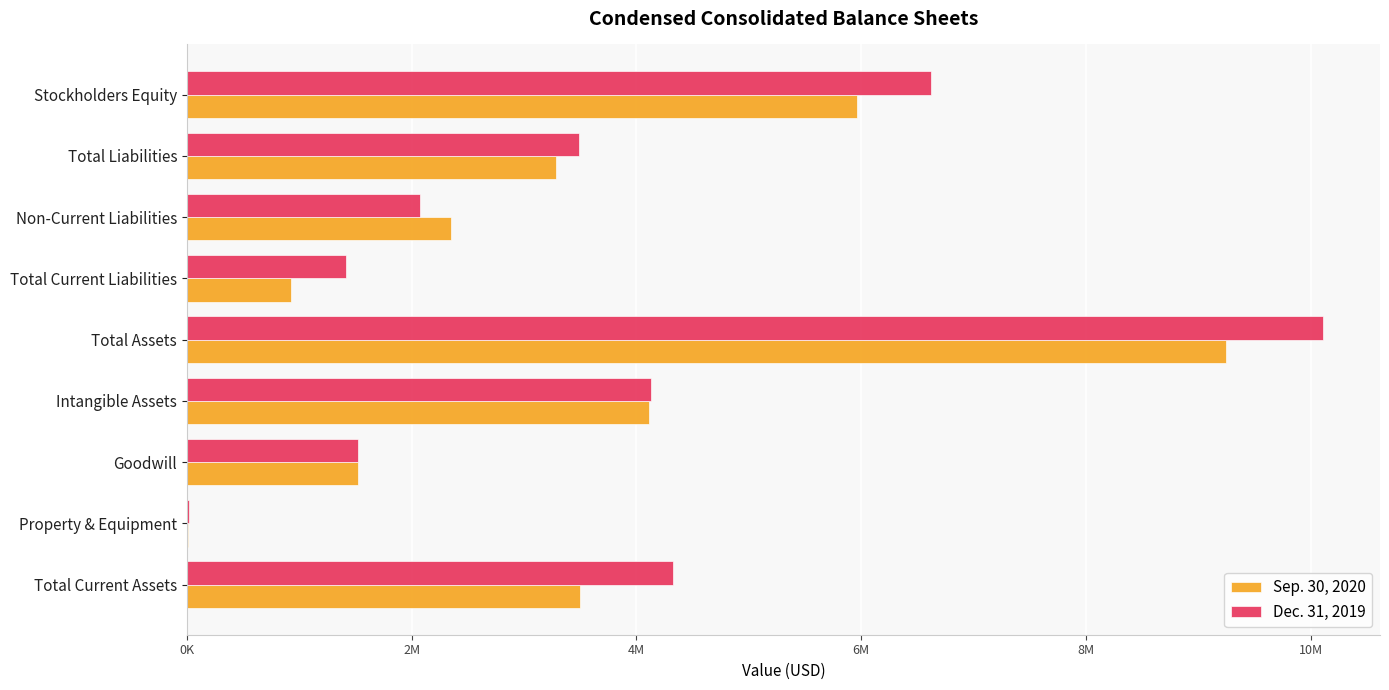

What is the value of the Sep. 30, 2020 bar at the 4th from the left?

4112314